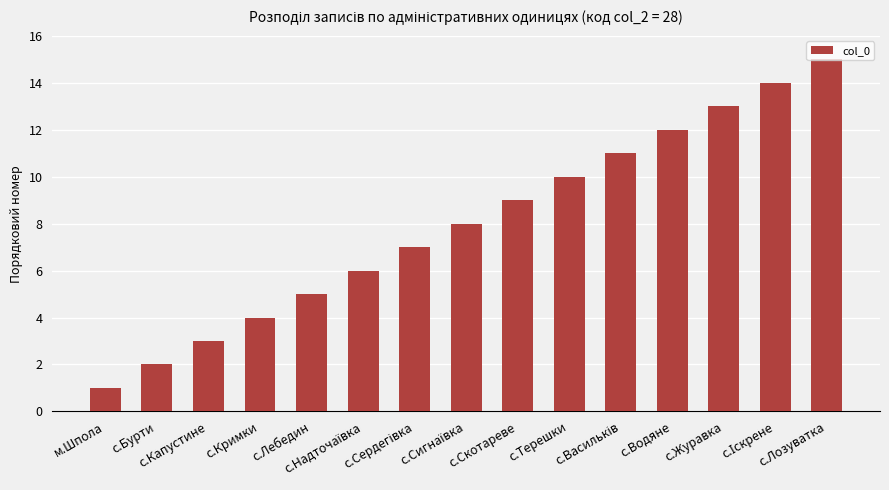

What is the sum of all values?

120